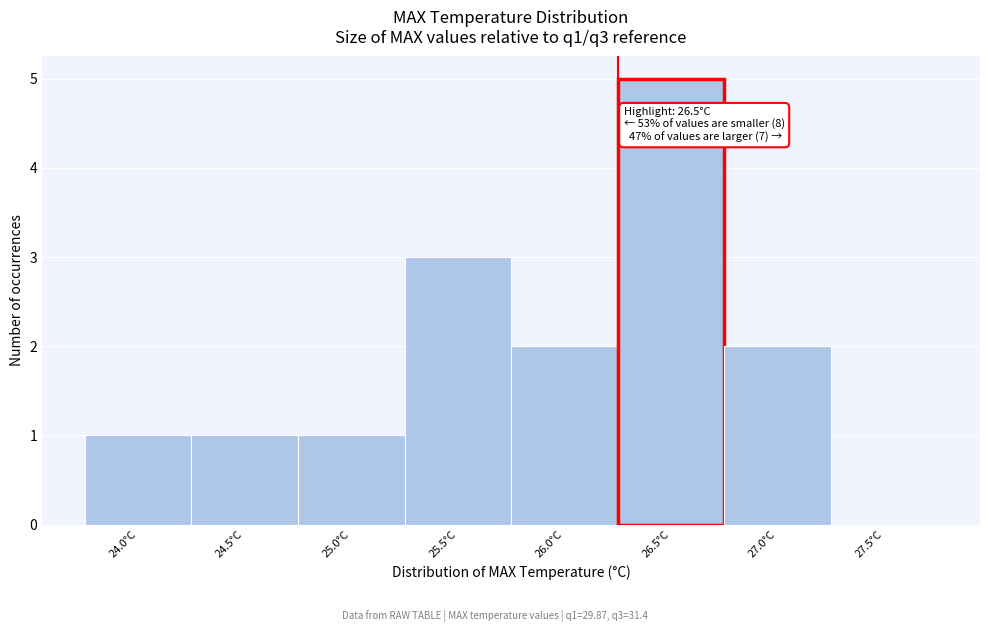

Reading left to right, what are all the values shown in this chart?

24.0°C=1	24.5°C=1	25.0°C=1	25.5°C=3	26.0°C=2	26.5°C=5	27.0°C=2	27.5°C=0